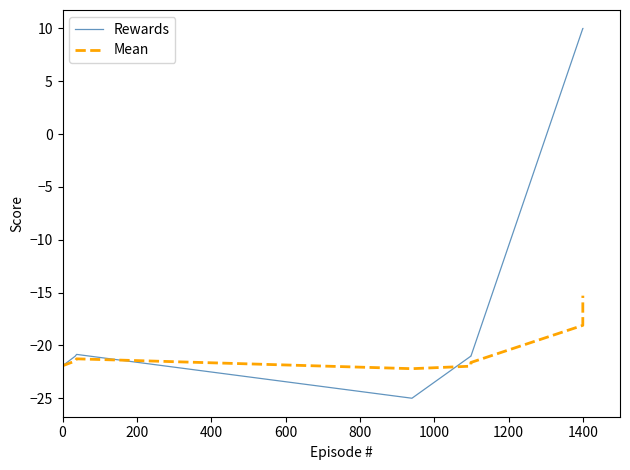

Does the chart display data point markers on the line(s)?

No